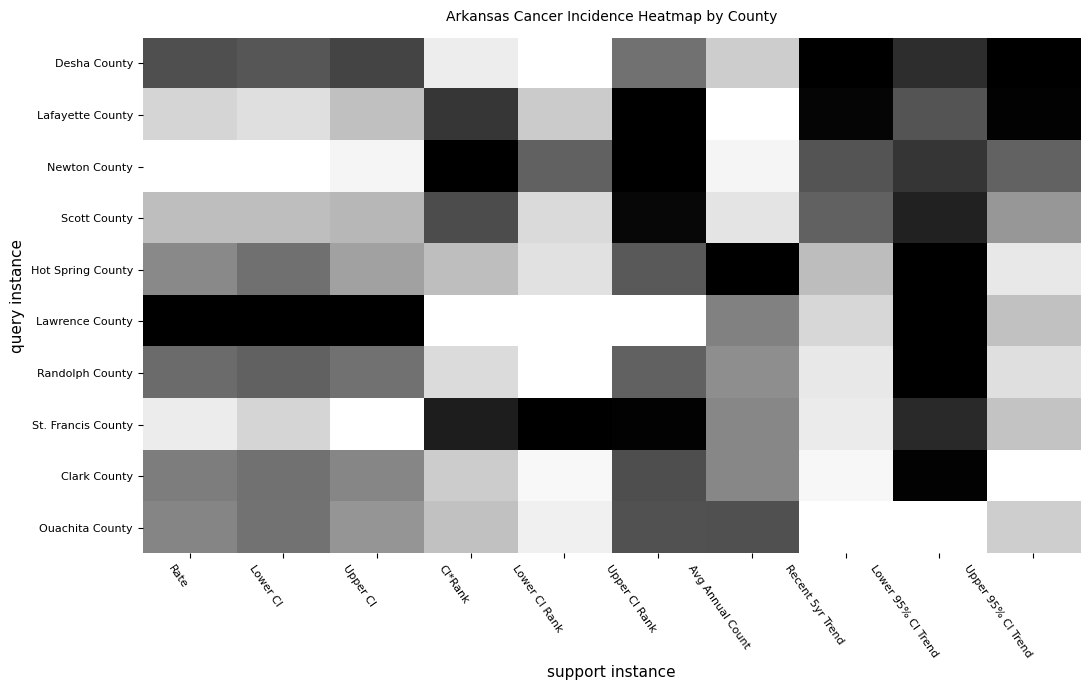

Rank the series by their maximum value, from lowest to highest.

Ouachita County, Scott County, Clark County, Desha County, Lafayette County, Newton County, Hot Spring County, Lawrence County, Randolph County, St. Francis County